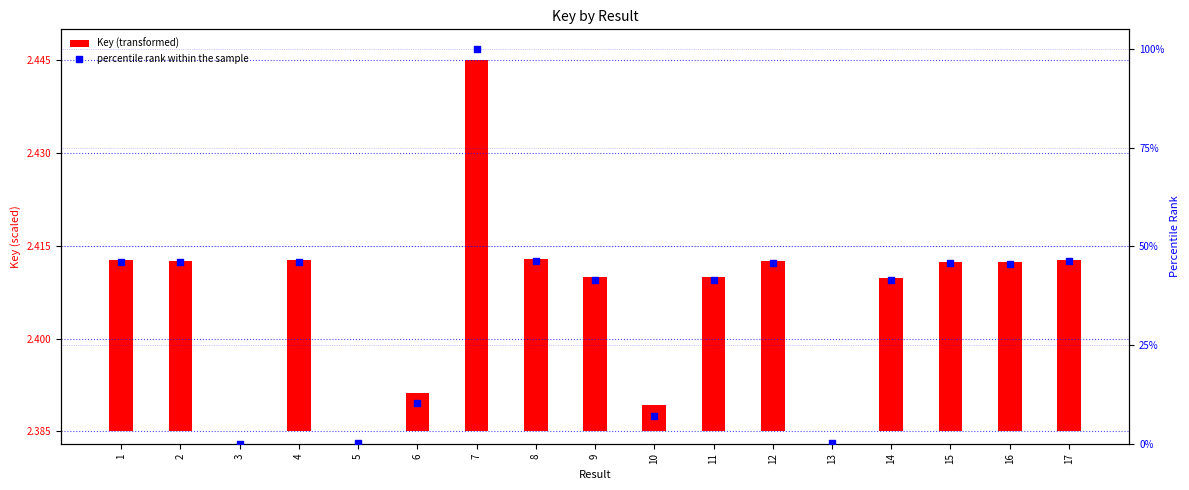

What is the total value across all series at 9?

41.6